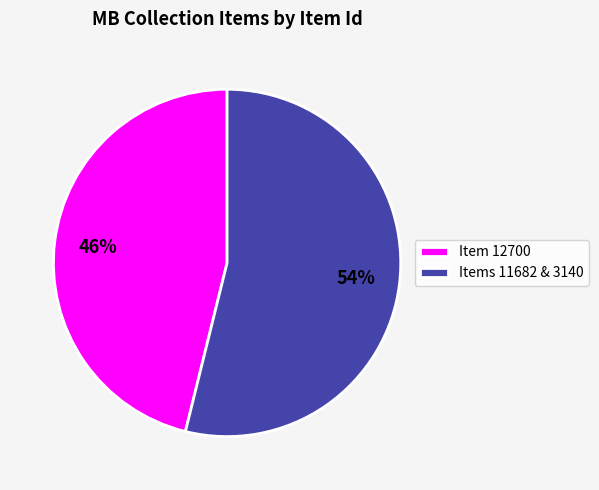

How many segments does this pie chart have?

2